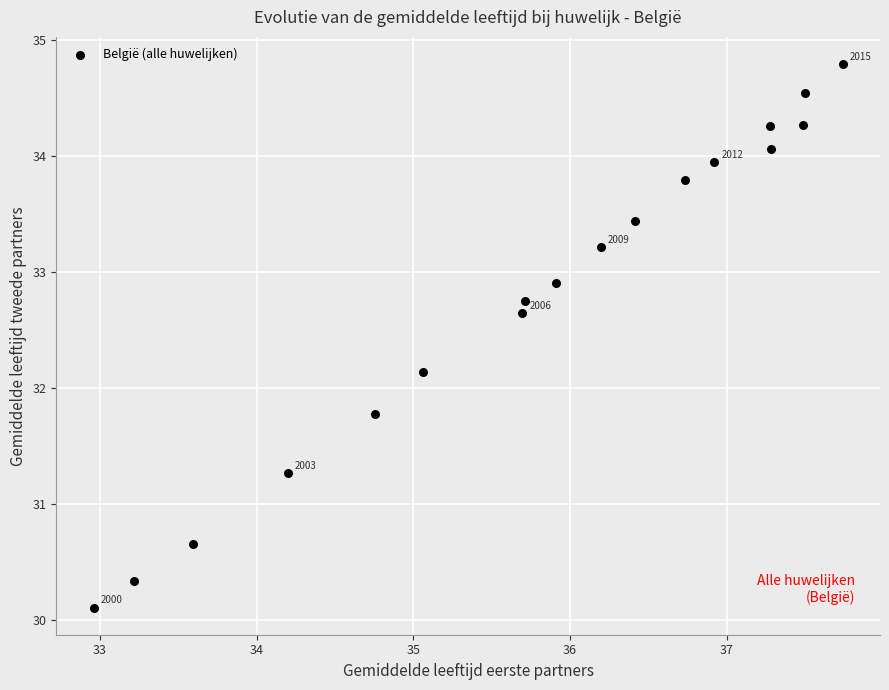

What is the range of X values (max minus min)?

4.8